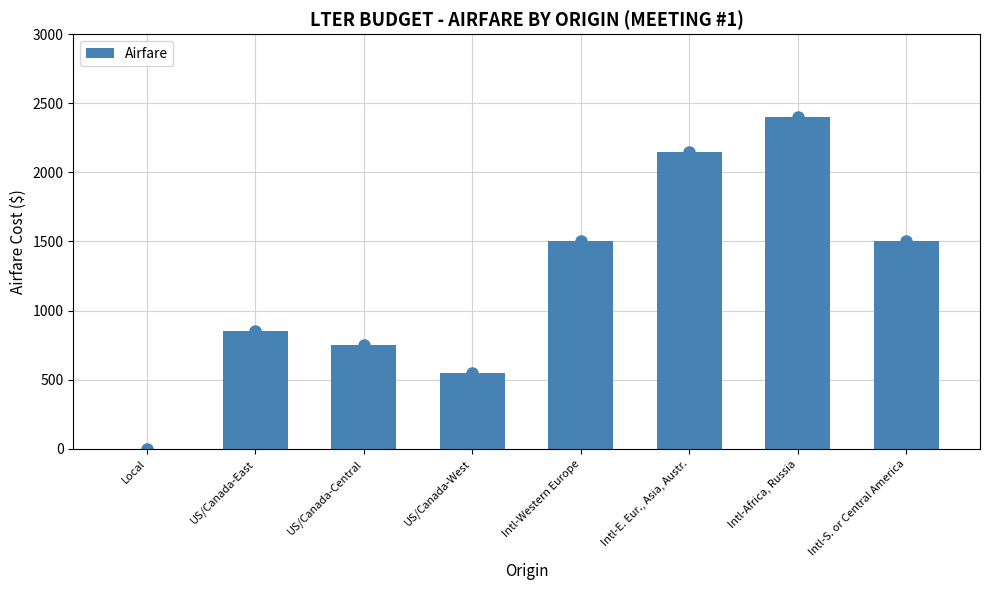

What is the sum of the values at Local and Intl-S. or Central America?

1500